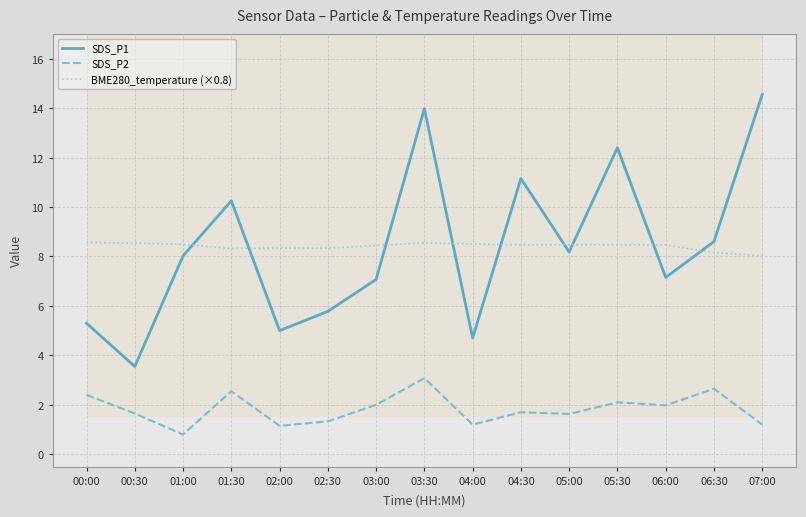

In BME280_temperature (×0.8), how many points are higher than both neighbors (excluding endpoints)?

3